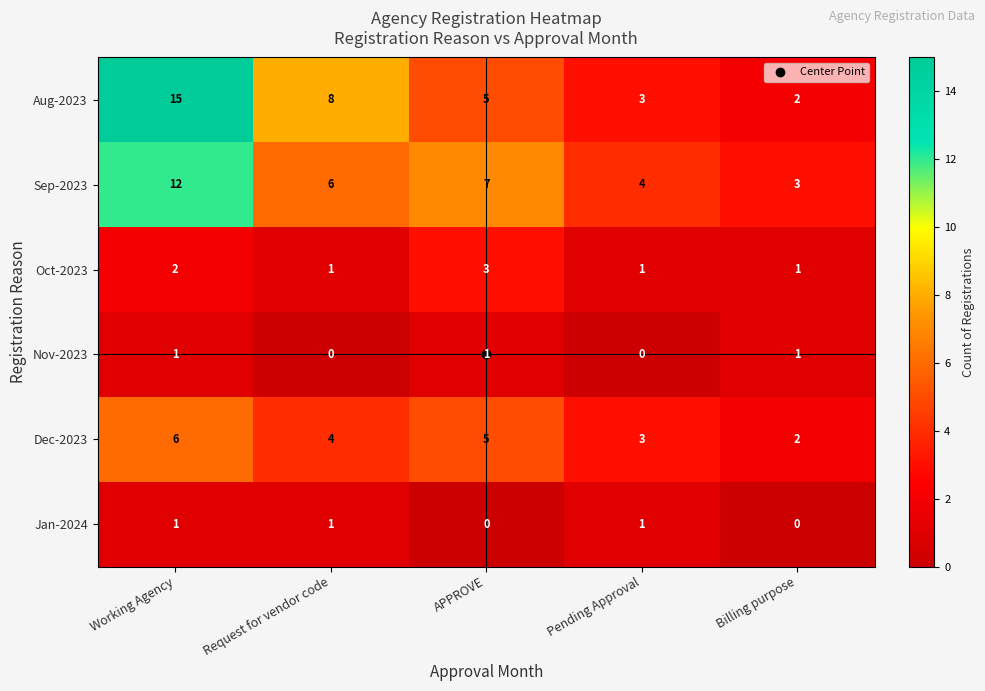

Between Request for vendor code and Pending Approval, which series saw the biggest shift?

Aug-2023